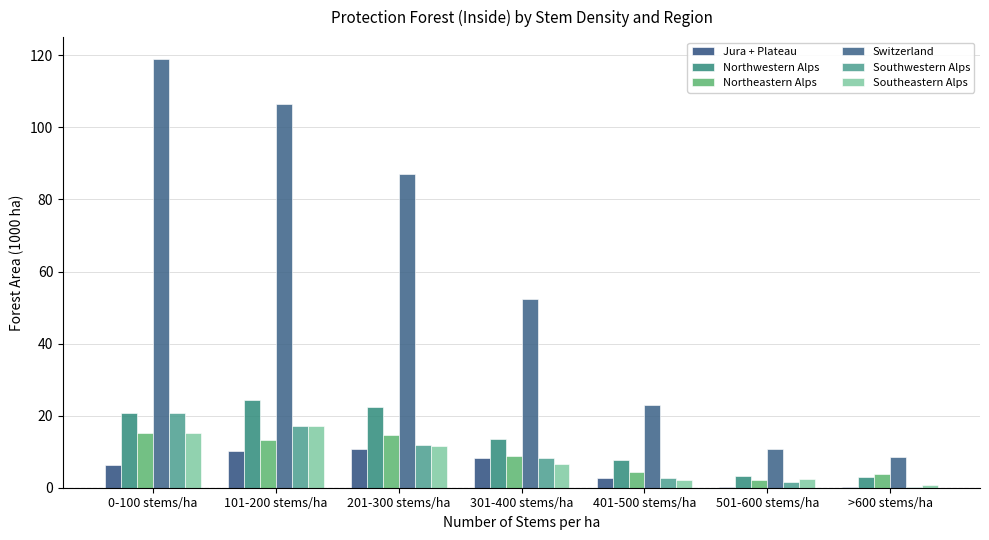

What is the minimum value for Jura + Plateau?

0.3